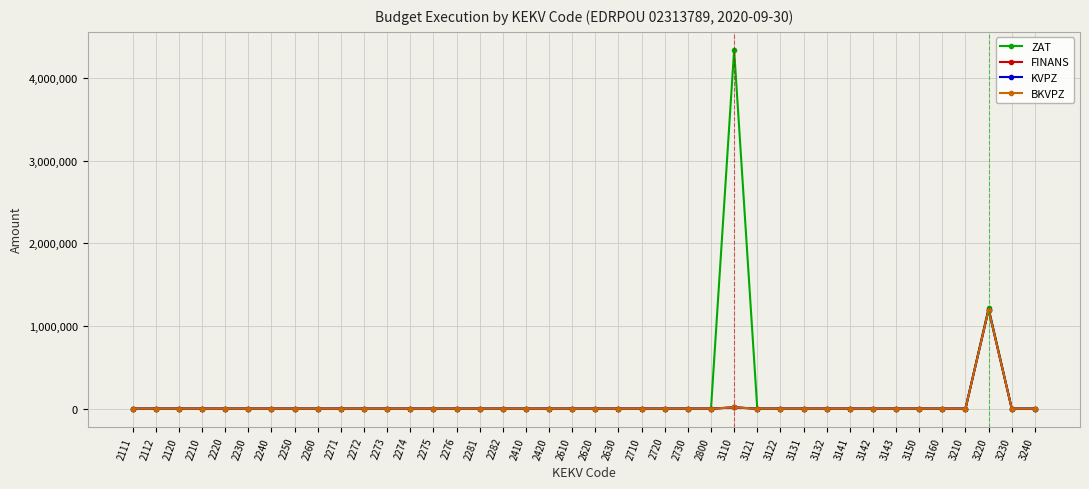

Does the chart have visible grid lines?

Yes